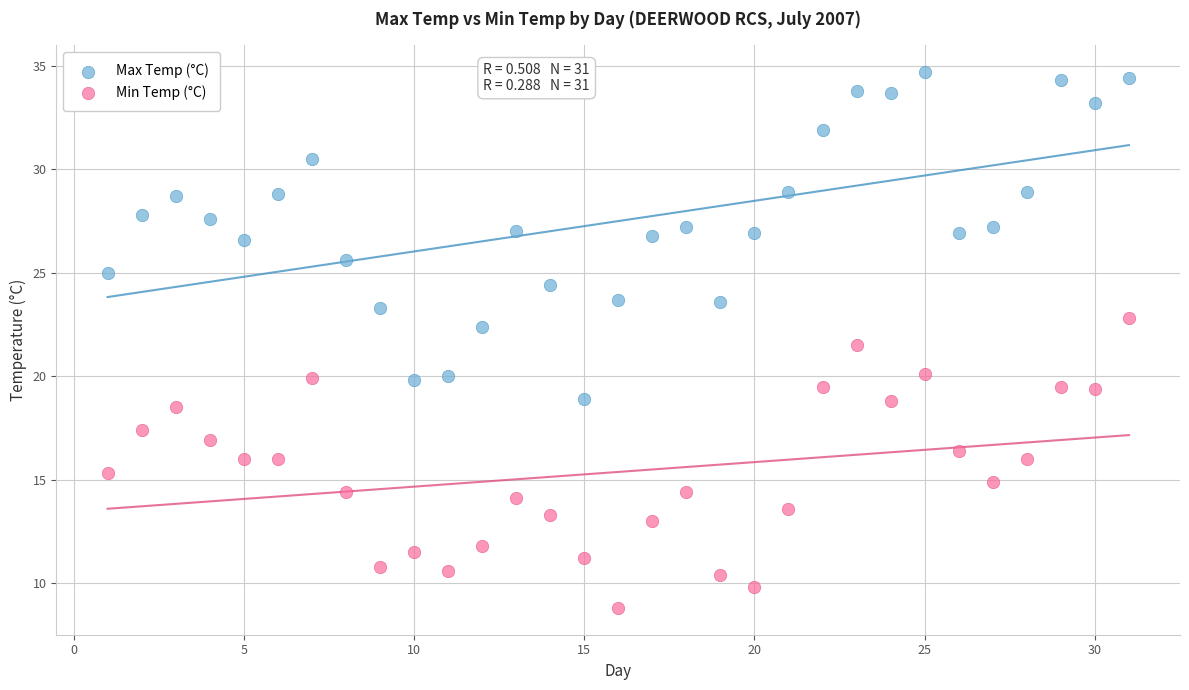

Which series contains the highest Y value?

Max Temp (°C)